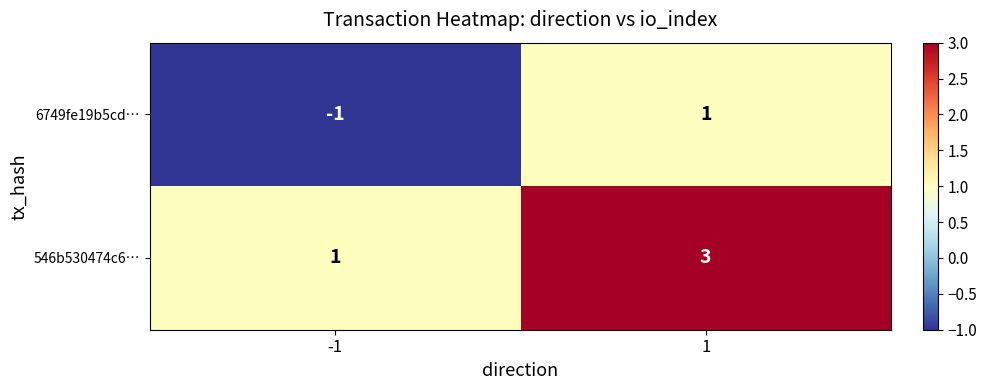

List the series in order of their peak value, highest first.

546b530474c6…, 6749fe19b5cd…